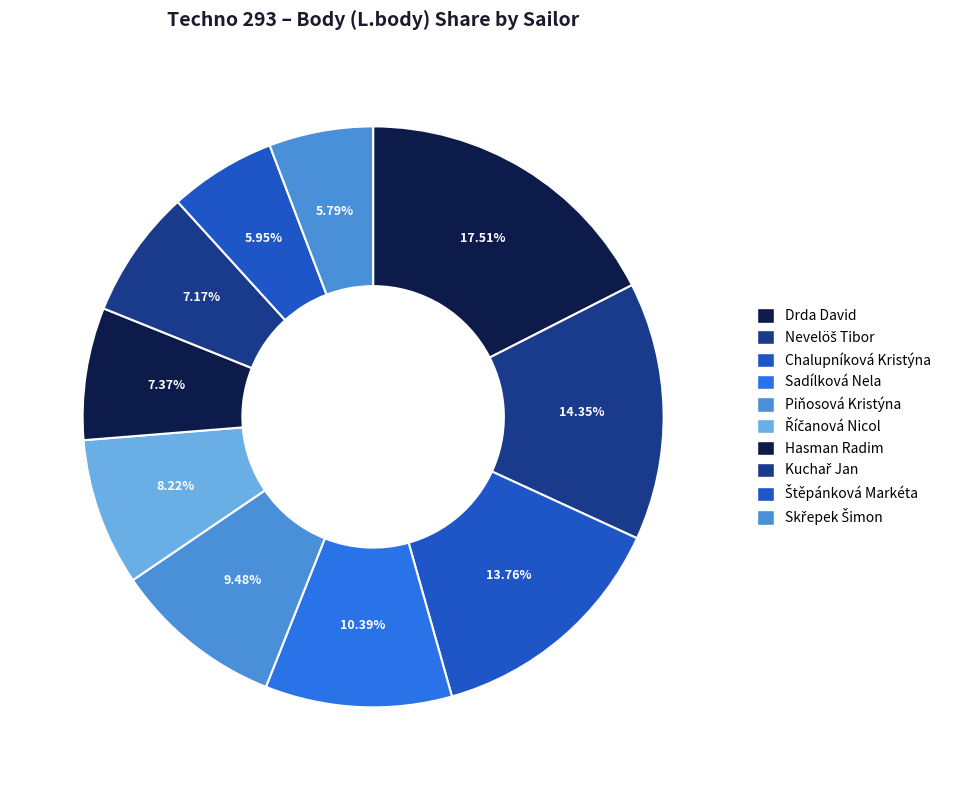

Which has a higher value, Hasman Radim or Říčanová Nicol?

Říčanová Nicol